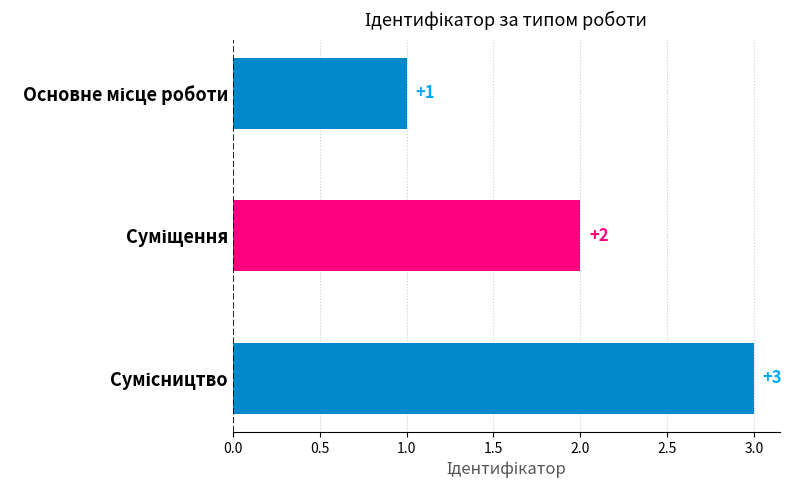

What is the value of the 1st bar from the top?

1